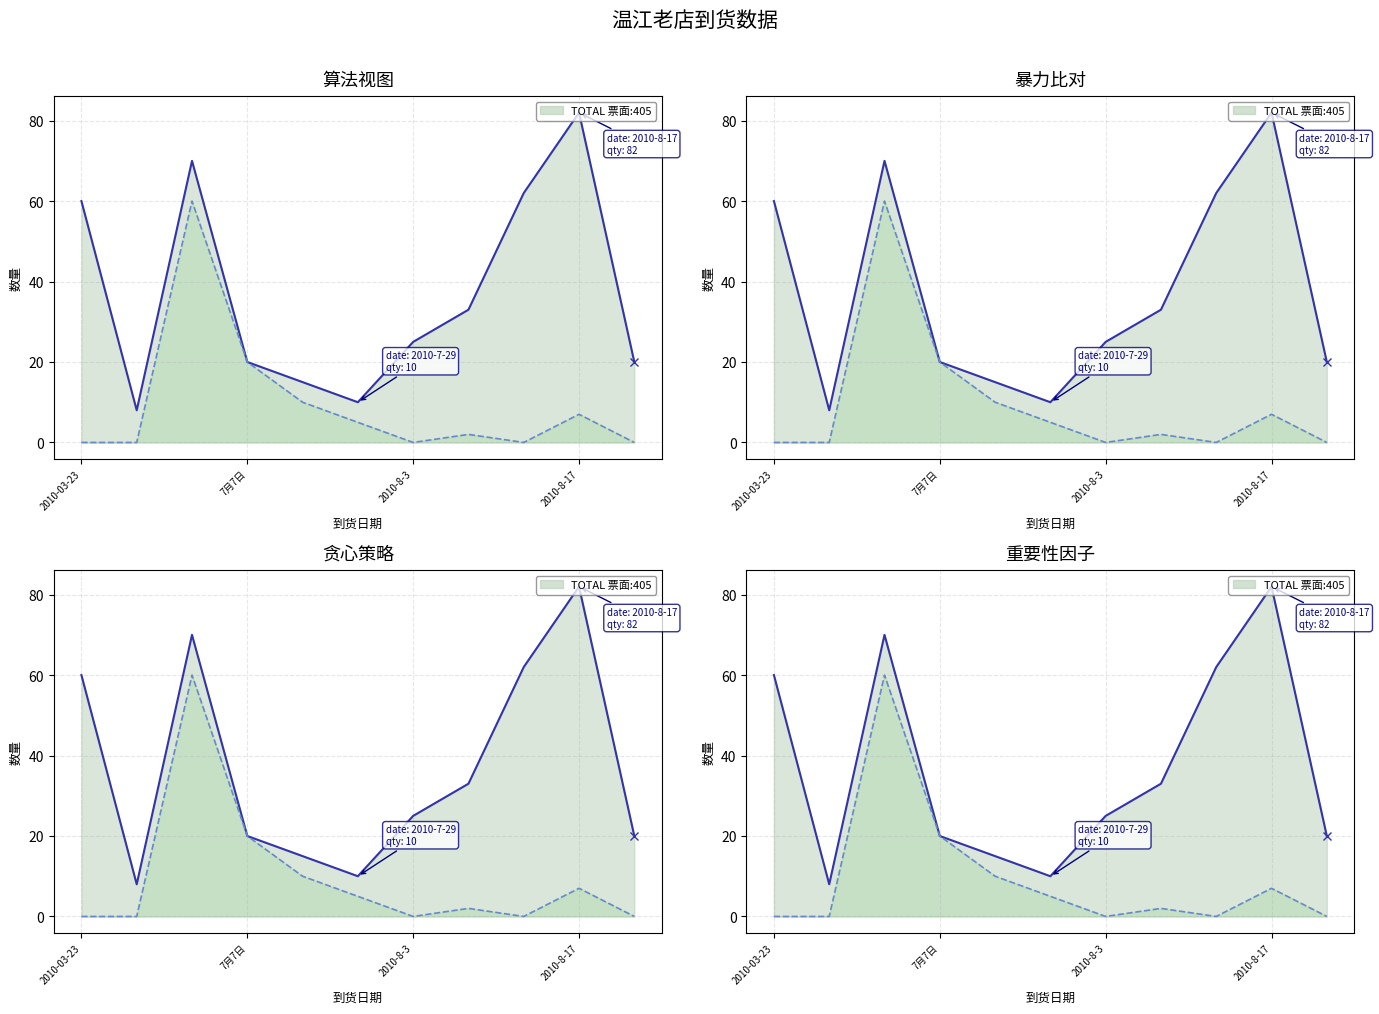

At how many categories does at least one series exceed 20?

6